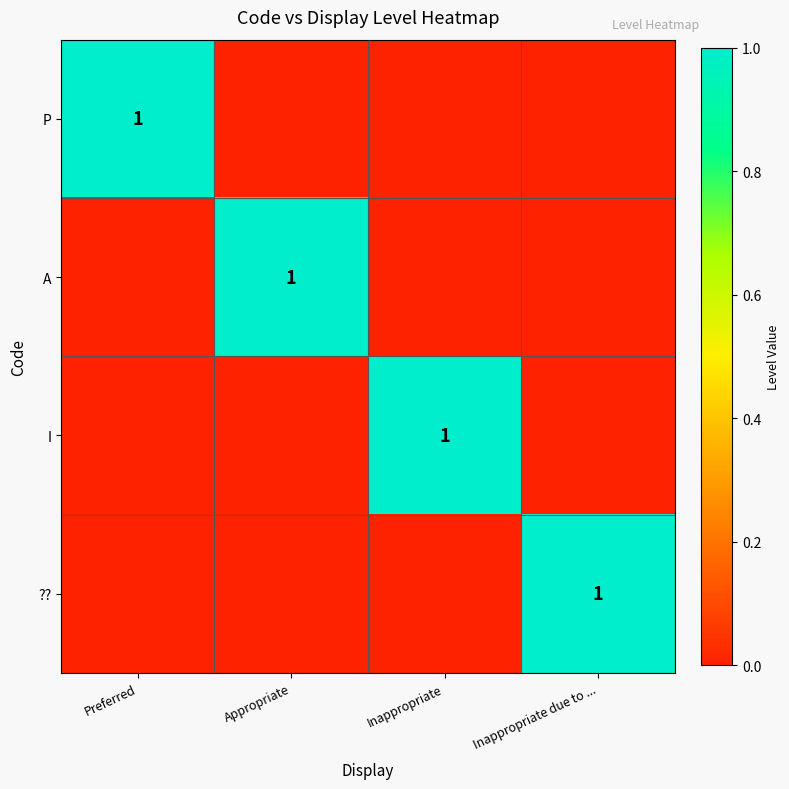

True or false: ?? has a value of 1 at Inappropriate due to ....

True